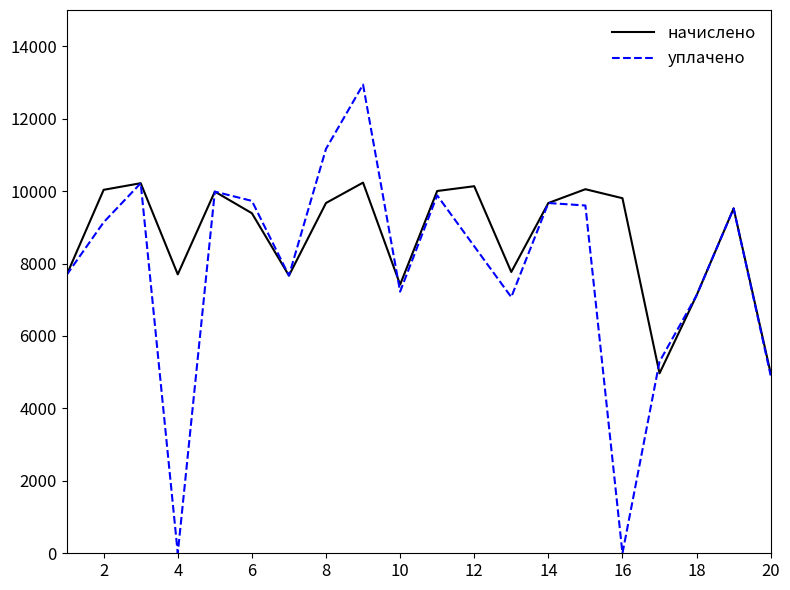

Count the number of data series in this chart.

2